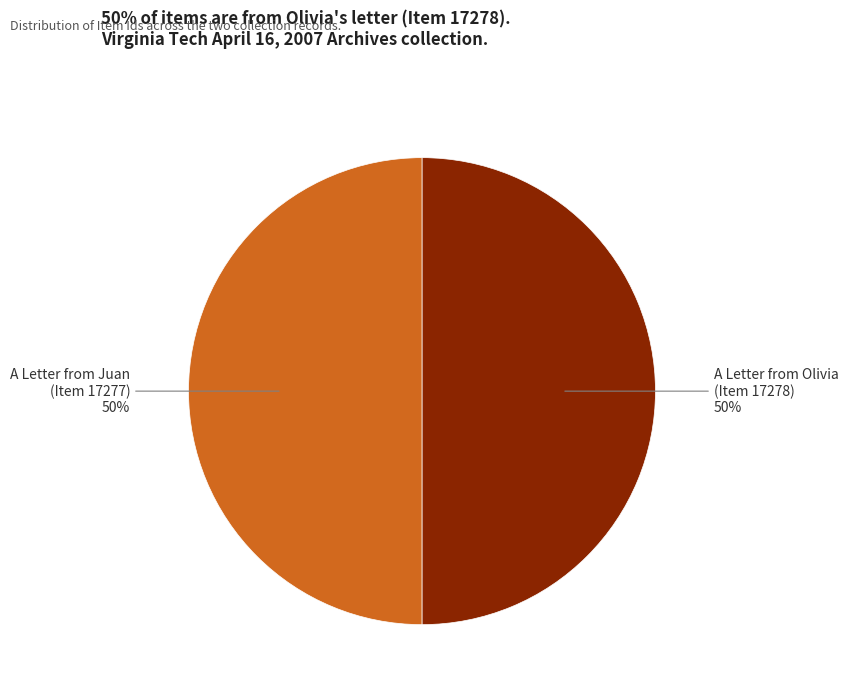

To the nearest percent, what is the average slice percentage?

50%